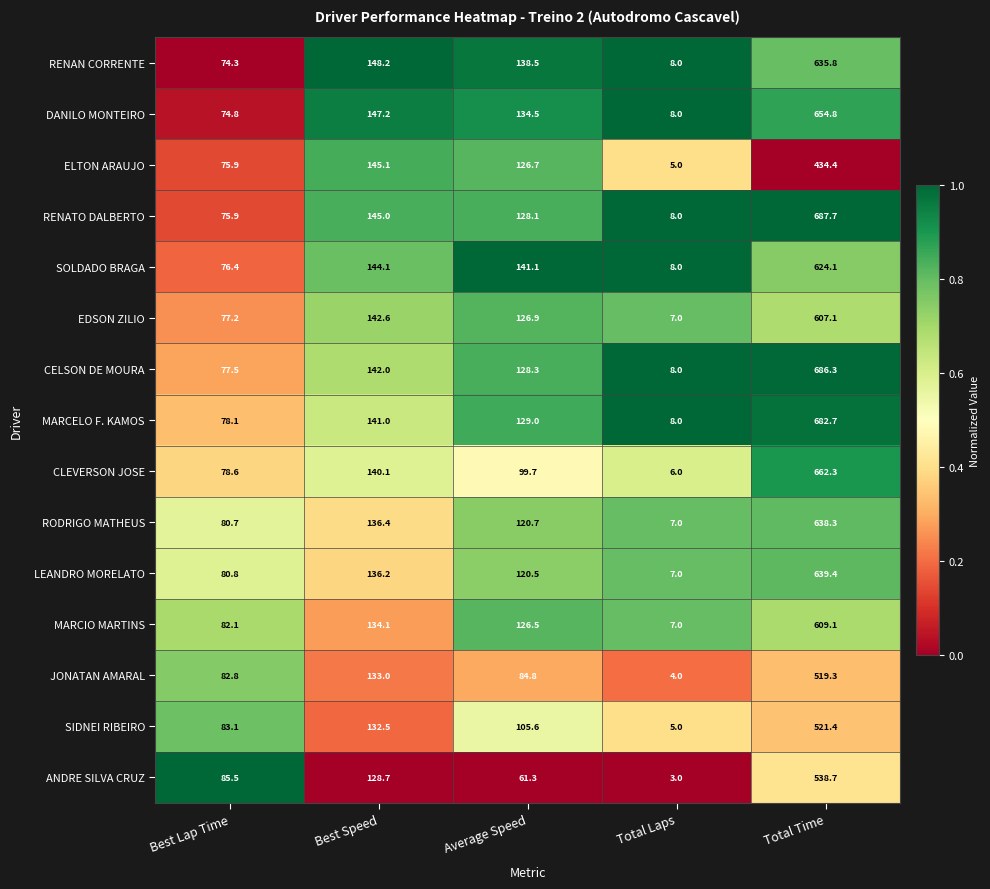

Which category has the highest value across all series?

Total Time